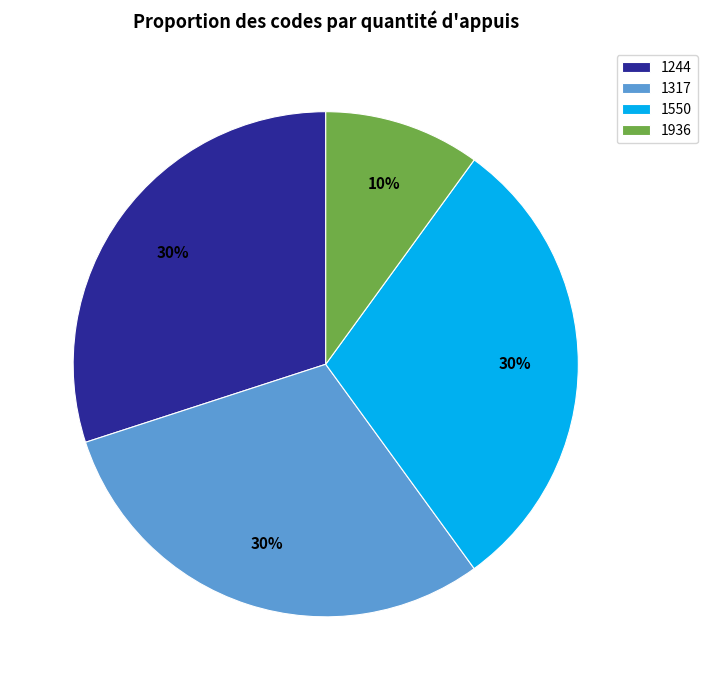

Which category has the smallest portion of the pie?

1936